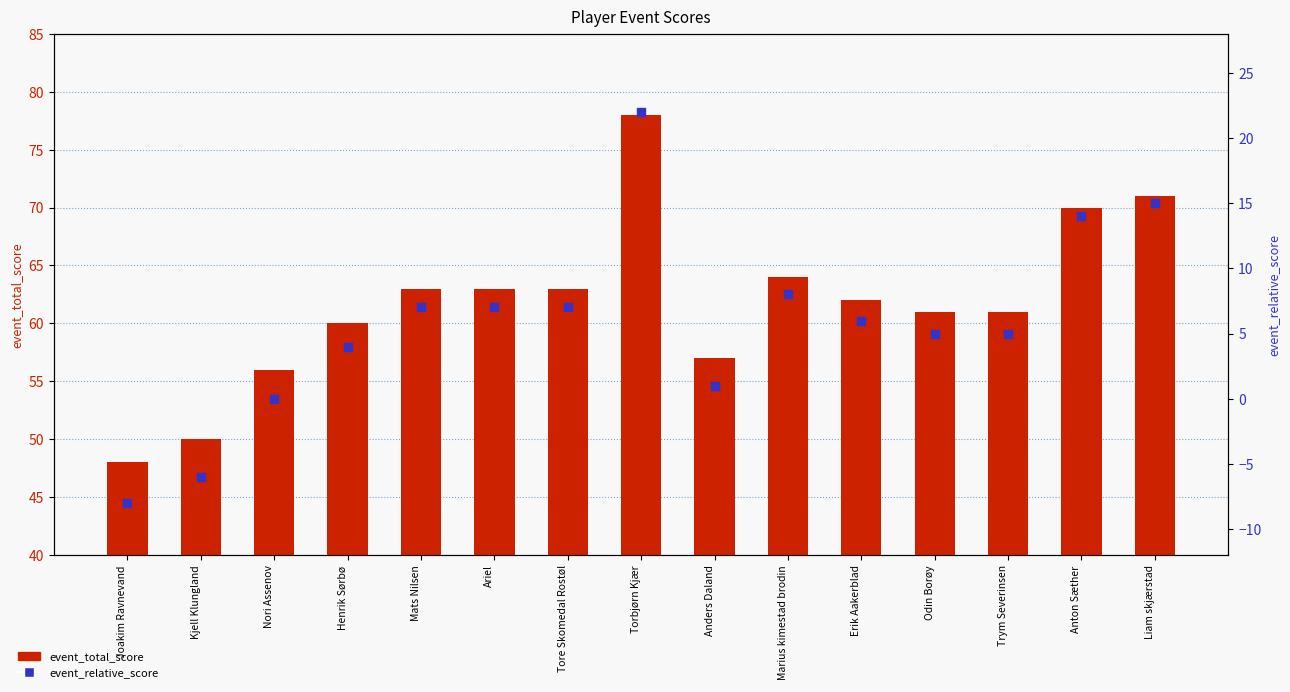

Which series contains the lowest Y value?

event_relative_score